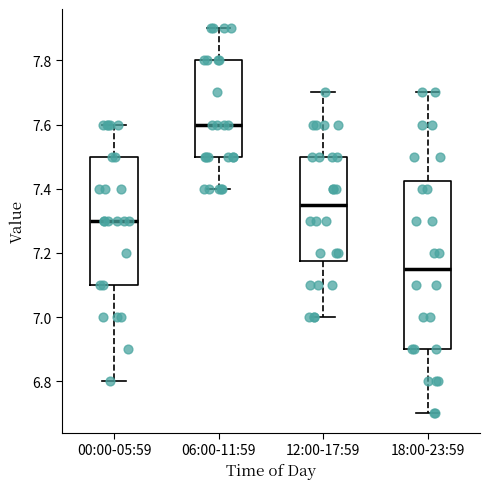

Which box's median line is the lowest?

18:00-23:59